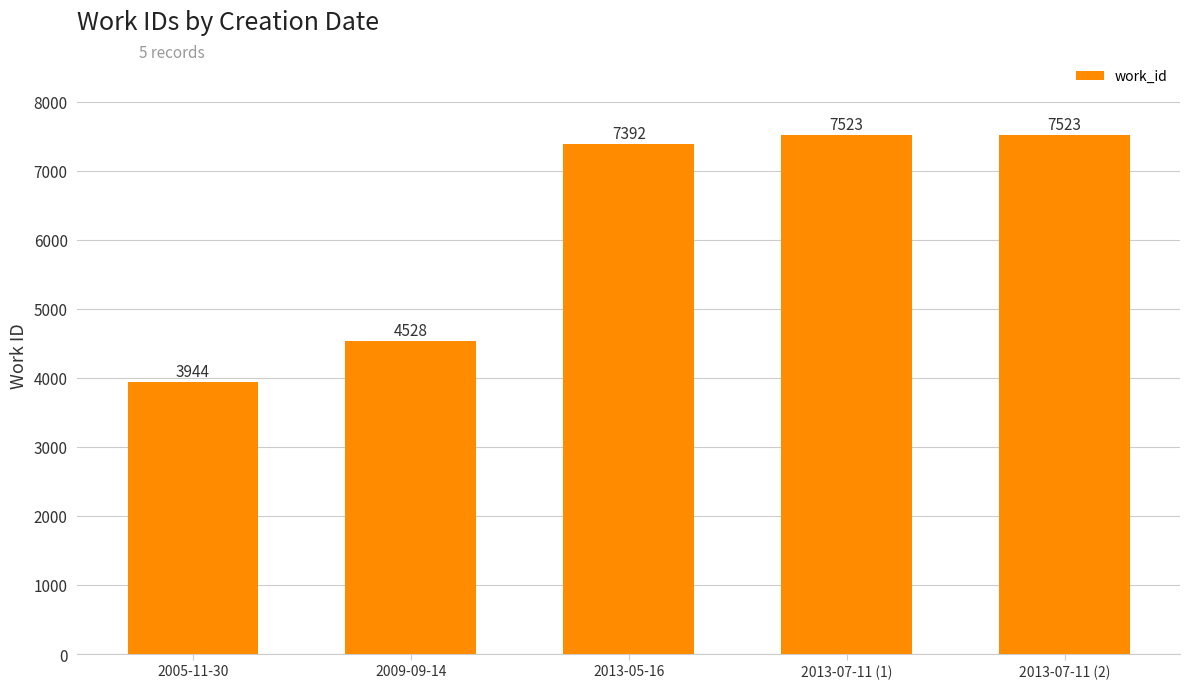

True or false: the data shows 6574 at 2005-11-30.

False